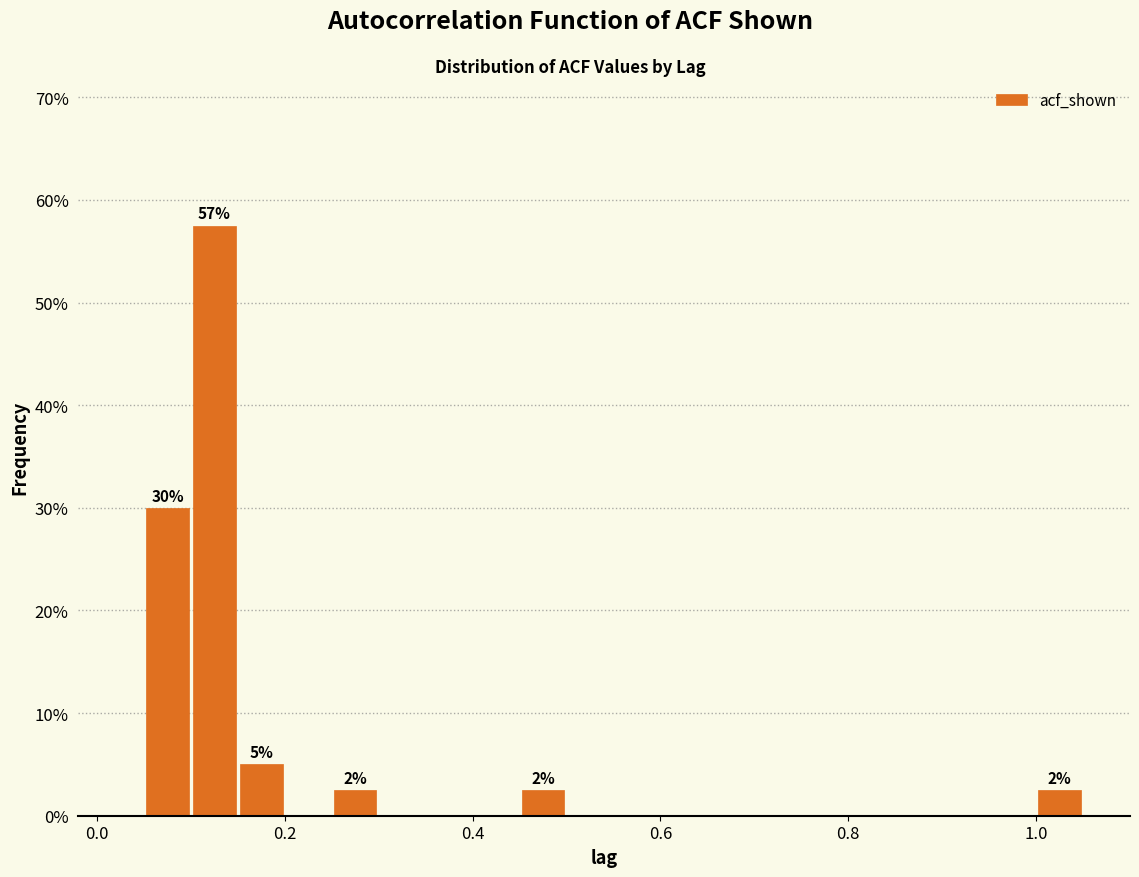

Around what value on the x-axis is the tallest bar? Give the approximate position of its centre, as read against the axis.

0.12